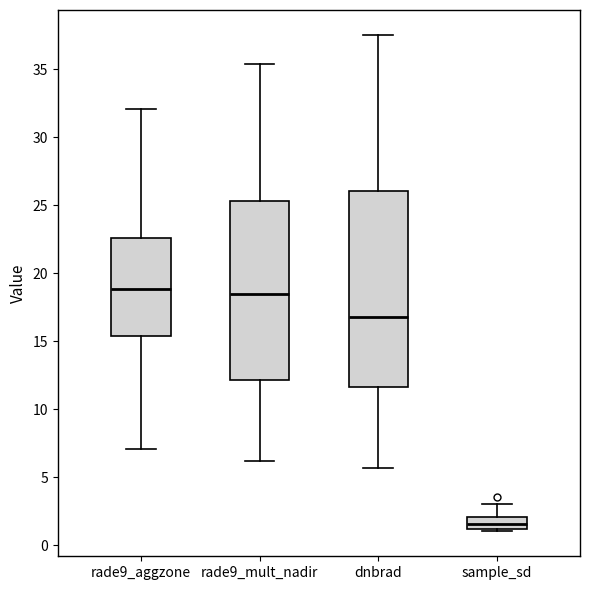

Reading left to right, read every box against the y-axis: the position of its median line, the range the box covers, and the ends of its whiskers. The values are not printed on the chart, so give them approximately, as read against the axis.

rade9_aggzone: median 19.0, box 15.5 to 22.5, whiskers 7.0 to 32.0
rade9_mult_nadir: median 18.5, box 12.0 to 25.5, whiskers 6.0 to 35.5
dnbrad: median 17.0, box 11.5 to 26.0, whiskers 5.5 to 37.5
sample_sd: median 1.5, box 1.0 to 2.0, whiskers 1.0 (just below the box's lower edge) to 3.0